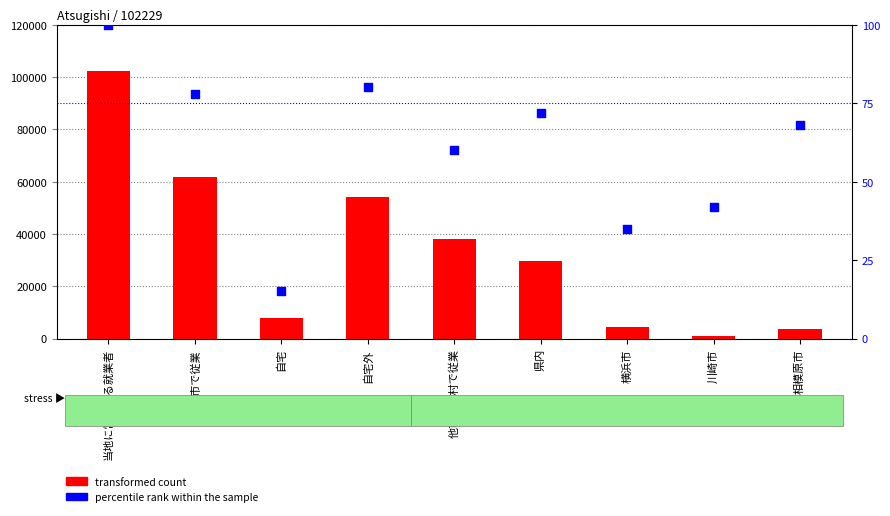

Is the value of transformed count at 自宅 greater than the value of percentile rank within the sample at 当地に常住する就業者?

Yes